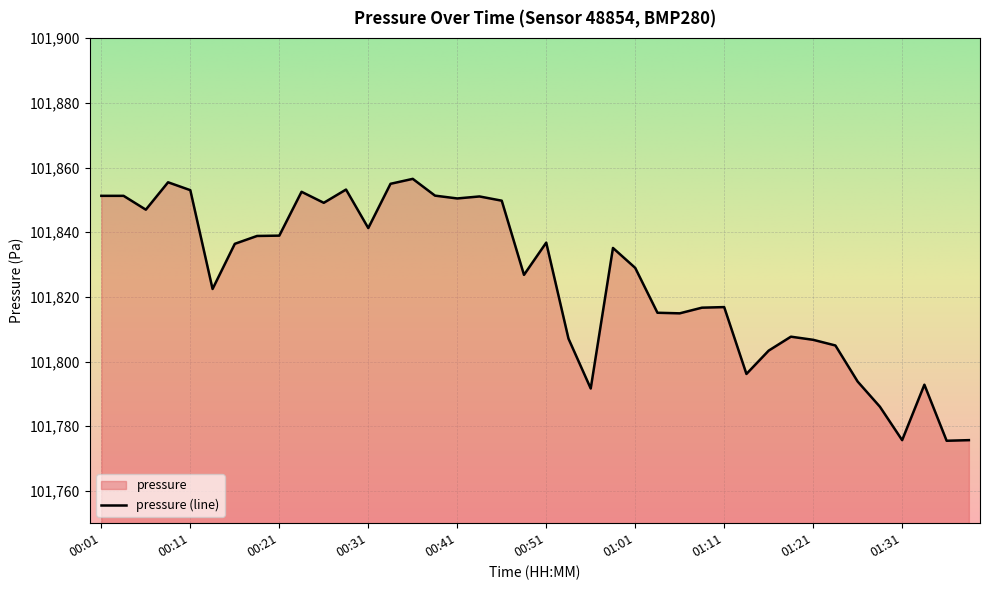

What is the sum of all values?

4073013.0